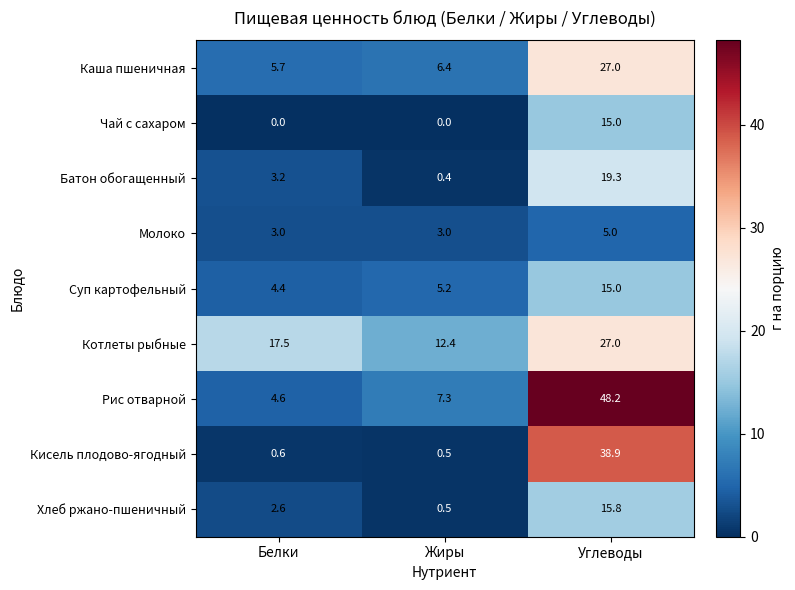

At Белки, list the series in order from smallest to largest.

Чай с сахаром, Кисель плодово-ягодный, Хлеб ржано-пшеничный, Молоко, Батон обогащенный, Суп картофельный, Рис отварной, Каша пшеничная, Котлеты рыбные